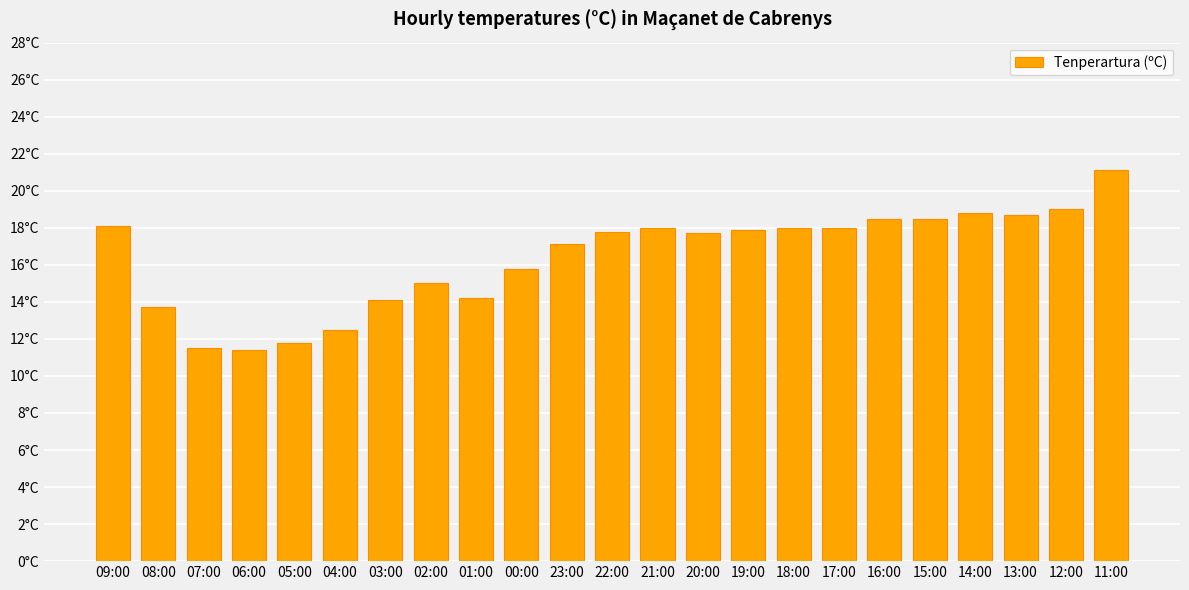

Which has a higher value, 13:00 or 18:00?

13:00